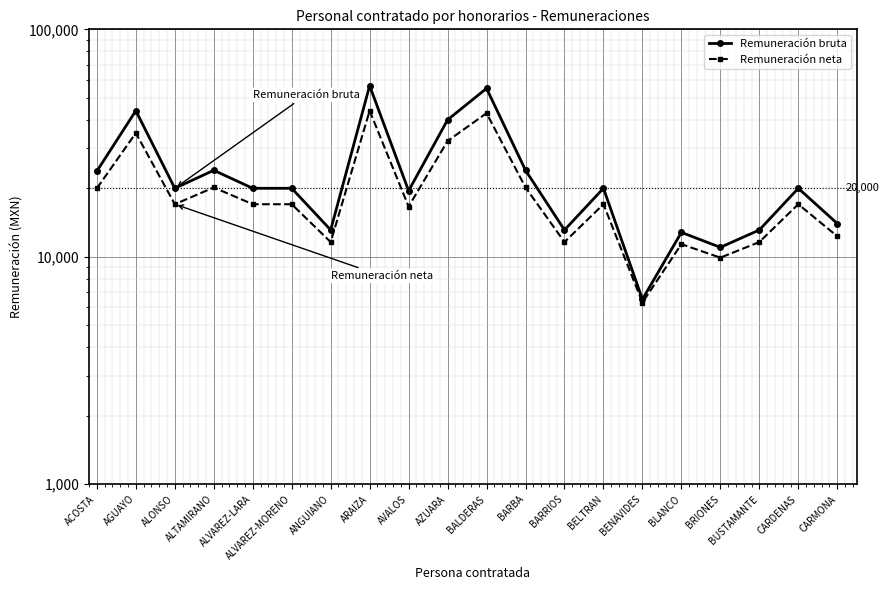

True or false: Remuneración bruta has more than 1 interior local peaks.

True